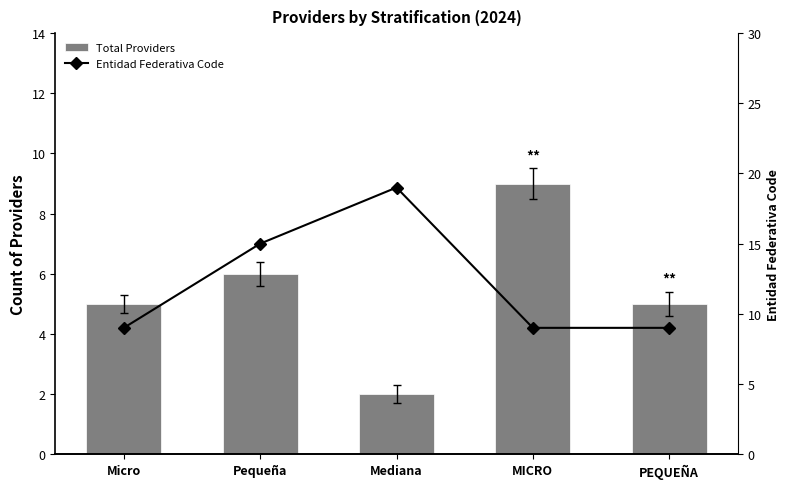

What position from the left is Pequeña?

2